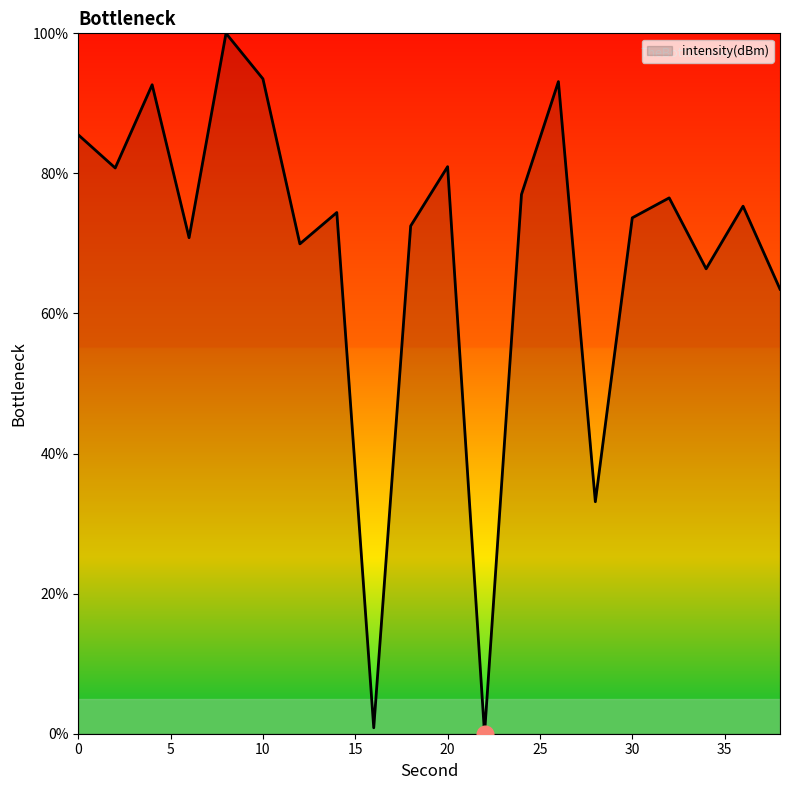

What is the difference between the maximum and minimum values?

100.0